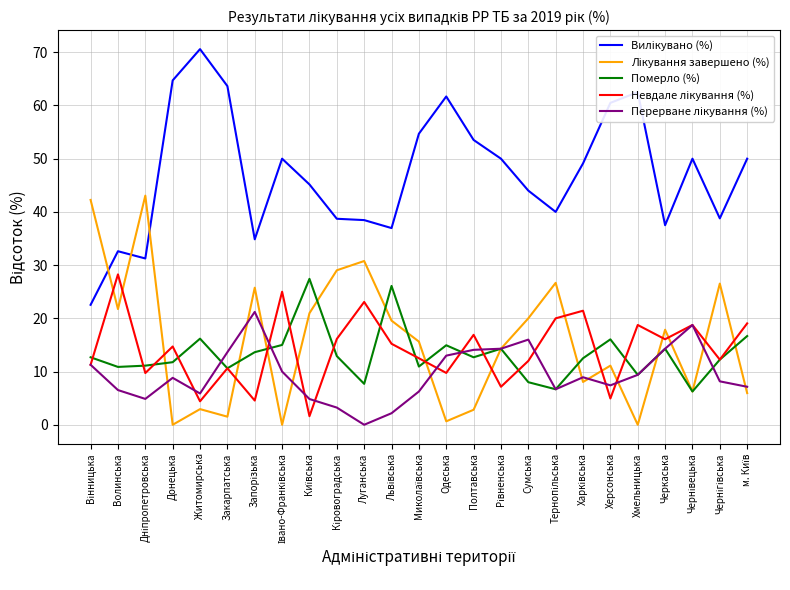

What is the sum of the Померло (%) values at Херсонська and Закарпатська?

26.7